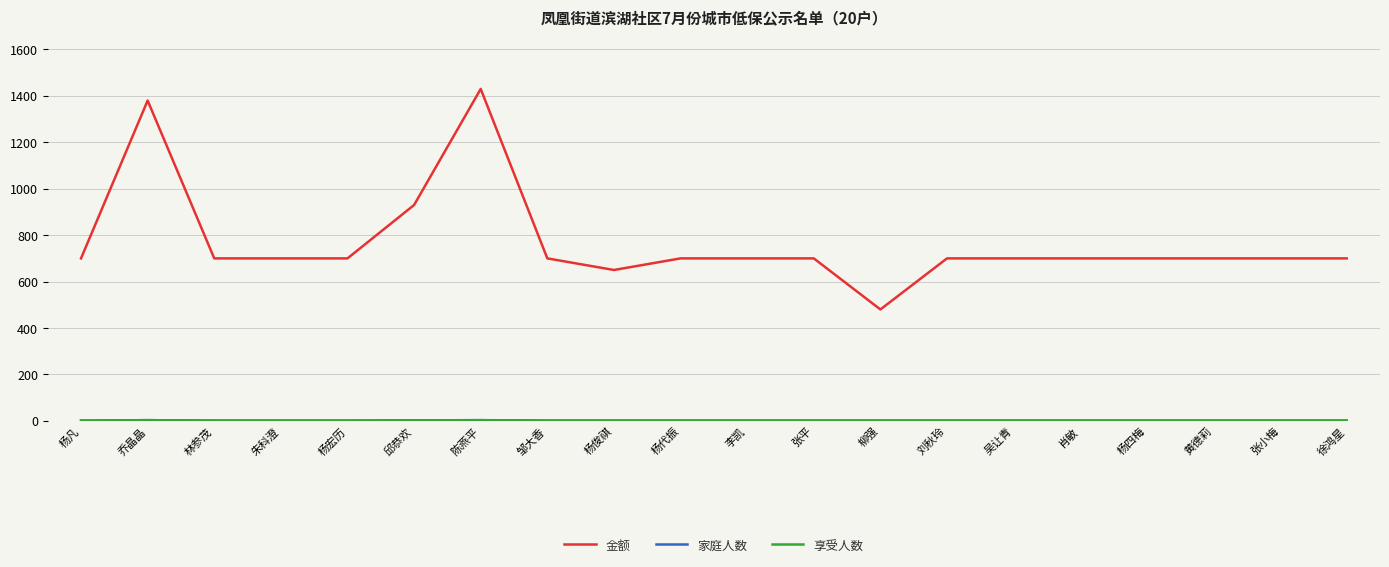

What is the greatest value displayed?

1430